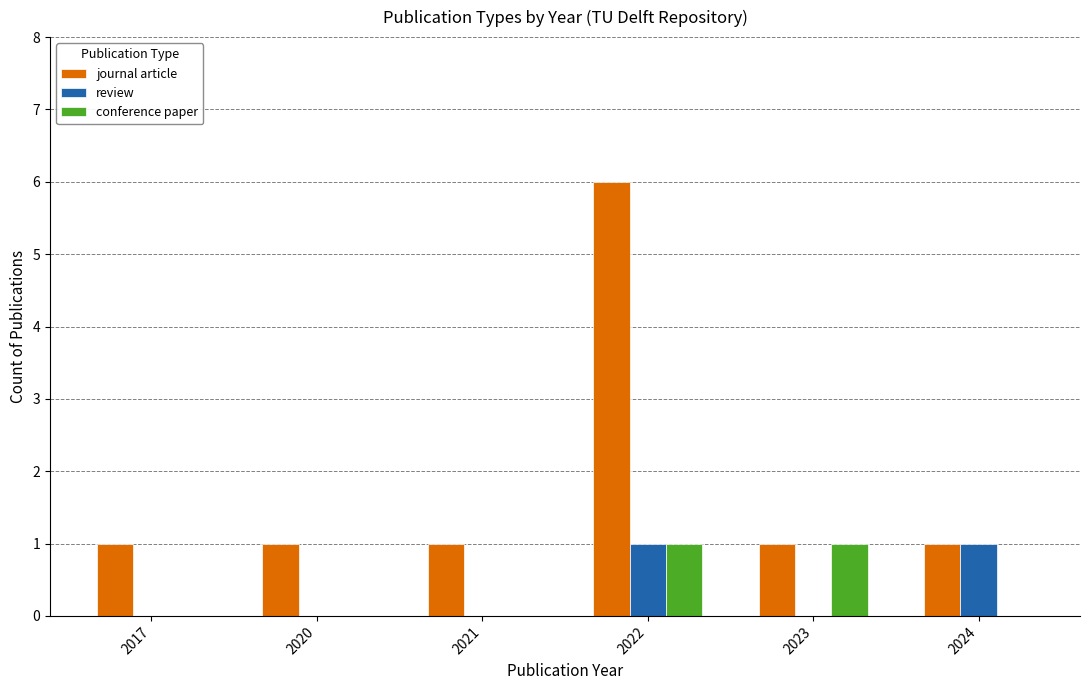

Read the journal article value at 2023.

1